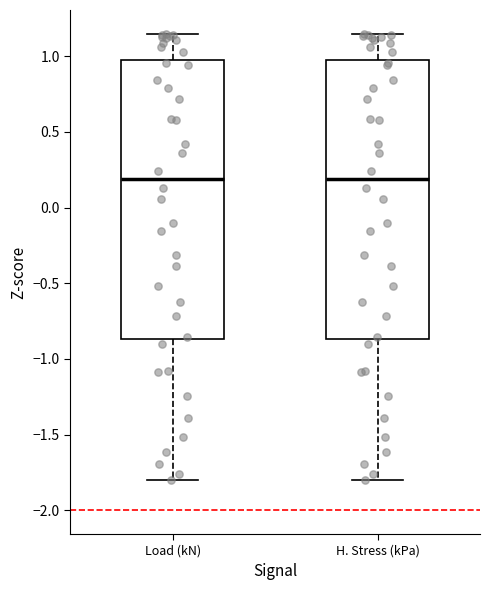

Reading left to right, transcribe this box plot: for each box, give where its median line is, the range the box spans, and where its two whiskers end, as read against the y-axis. The values are not printed on the chart, so give them approximately, as read against the axis.

Load (kN): median 0.20, box -0.85 to 0.95, whiskers -1.80 to 1.15
H. Stress (kPa): median 0.20, box -0.85 to 0.95, whiskers -1.80 to 1.15